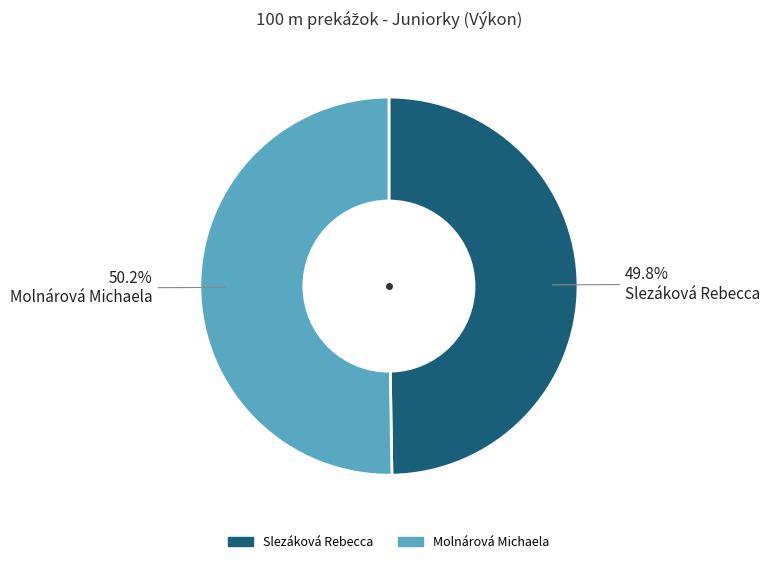

Is there any slice that represents more than half of the pie?

Yes